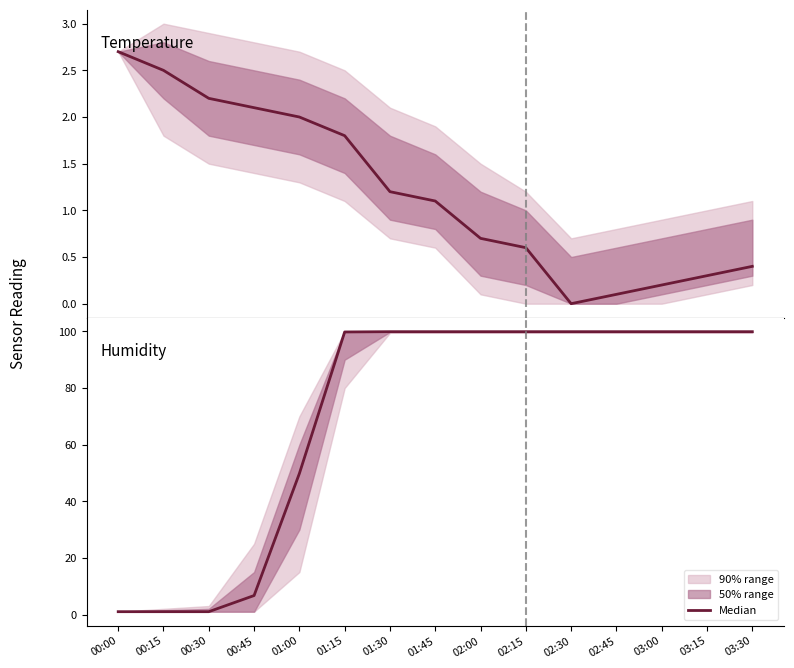

Read the value at 02:30.

99.9